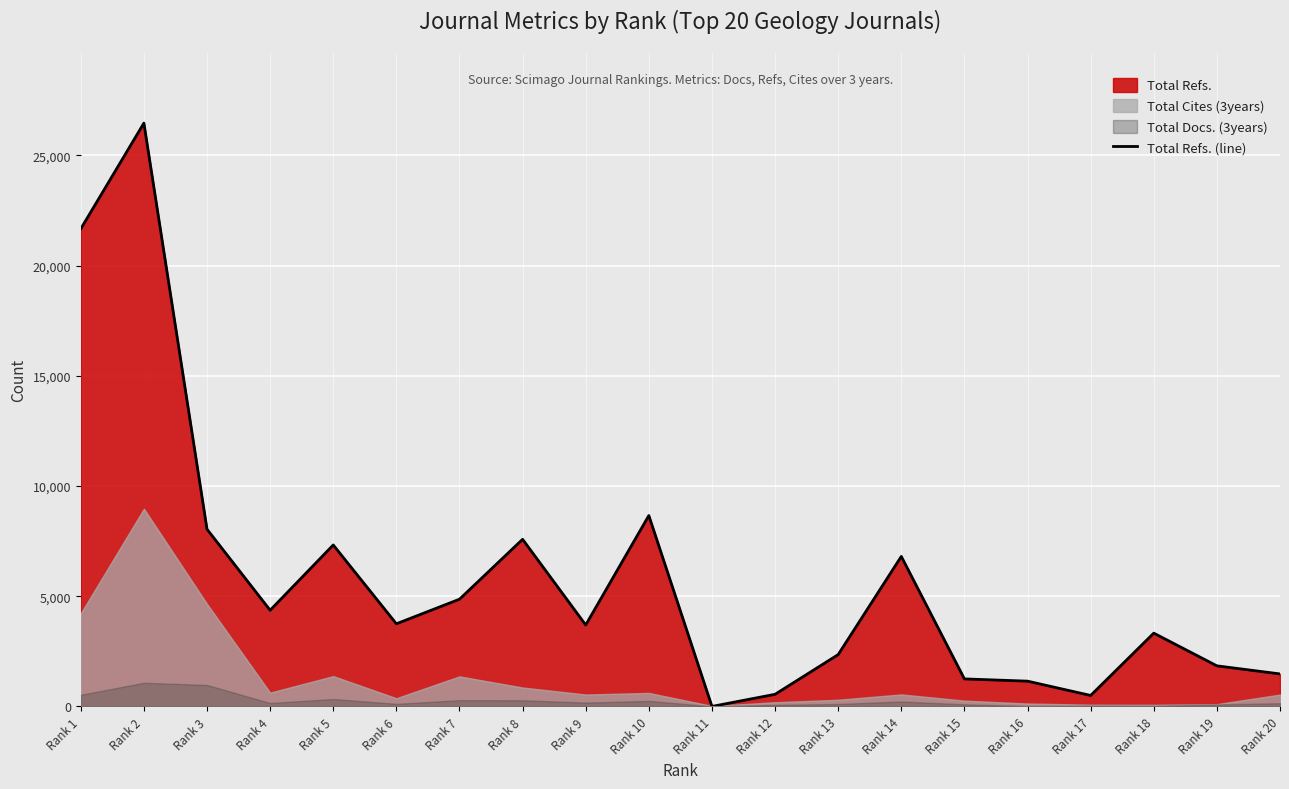

What is the sum of the values at Rank 19 and Rank 15?

3089